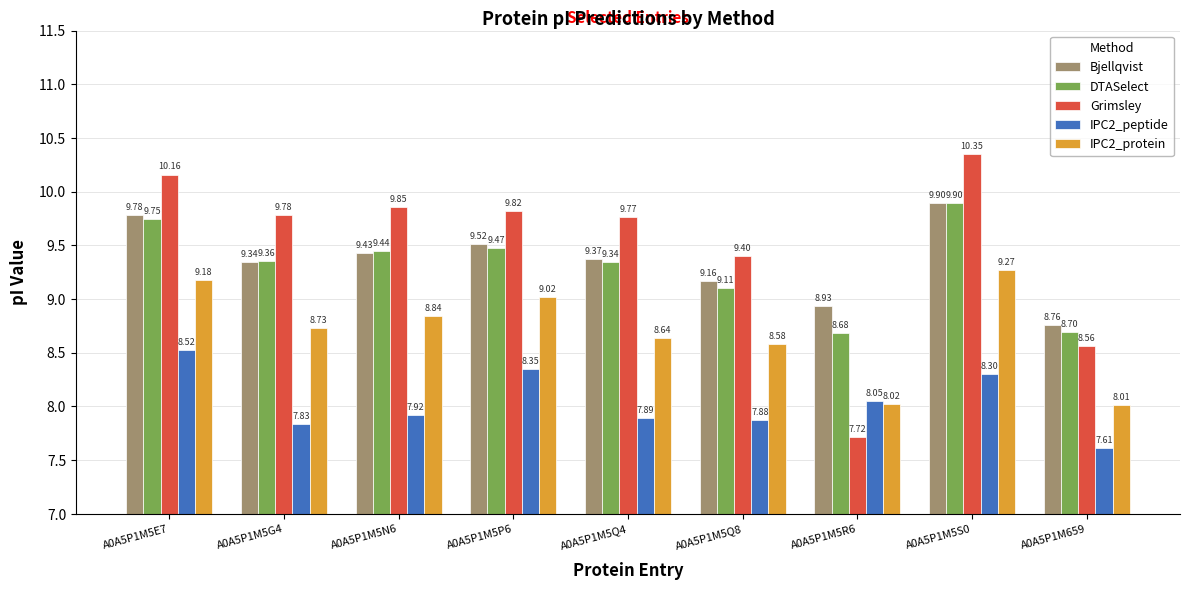

Which series has the largest range (max minus min)?

Grimsley